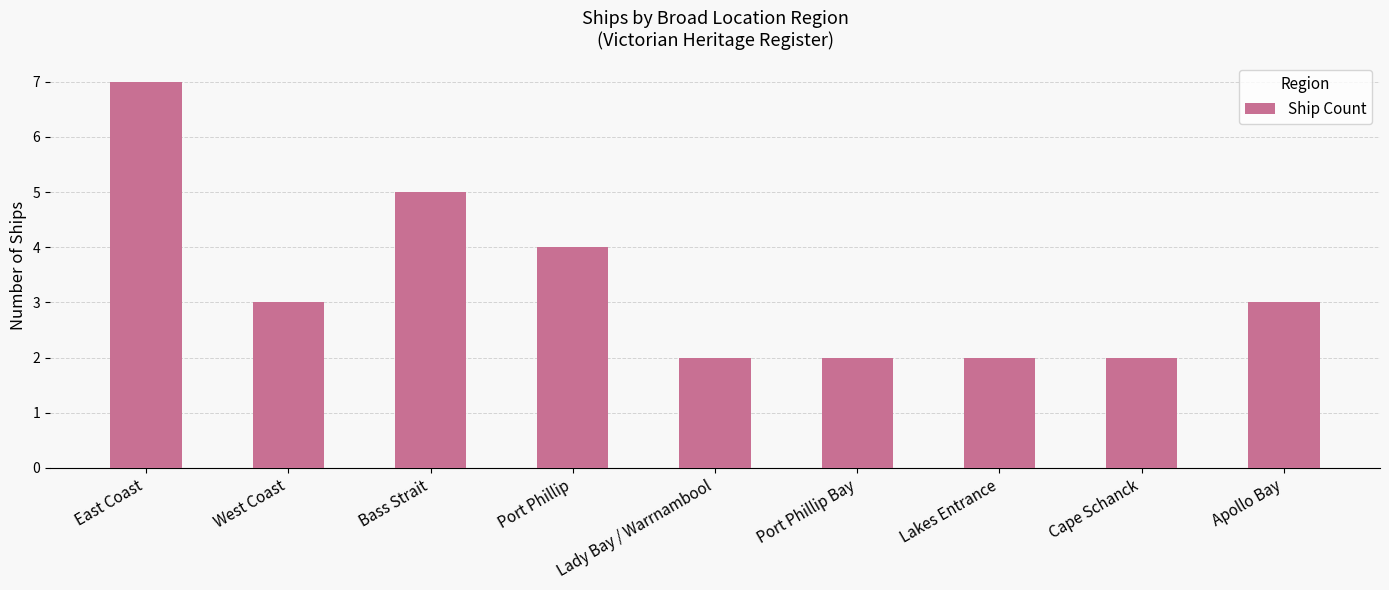

At which label does the data first exceed 3?

East Coast